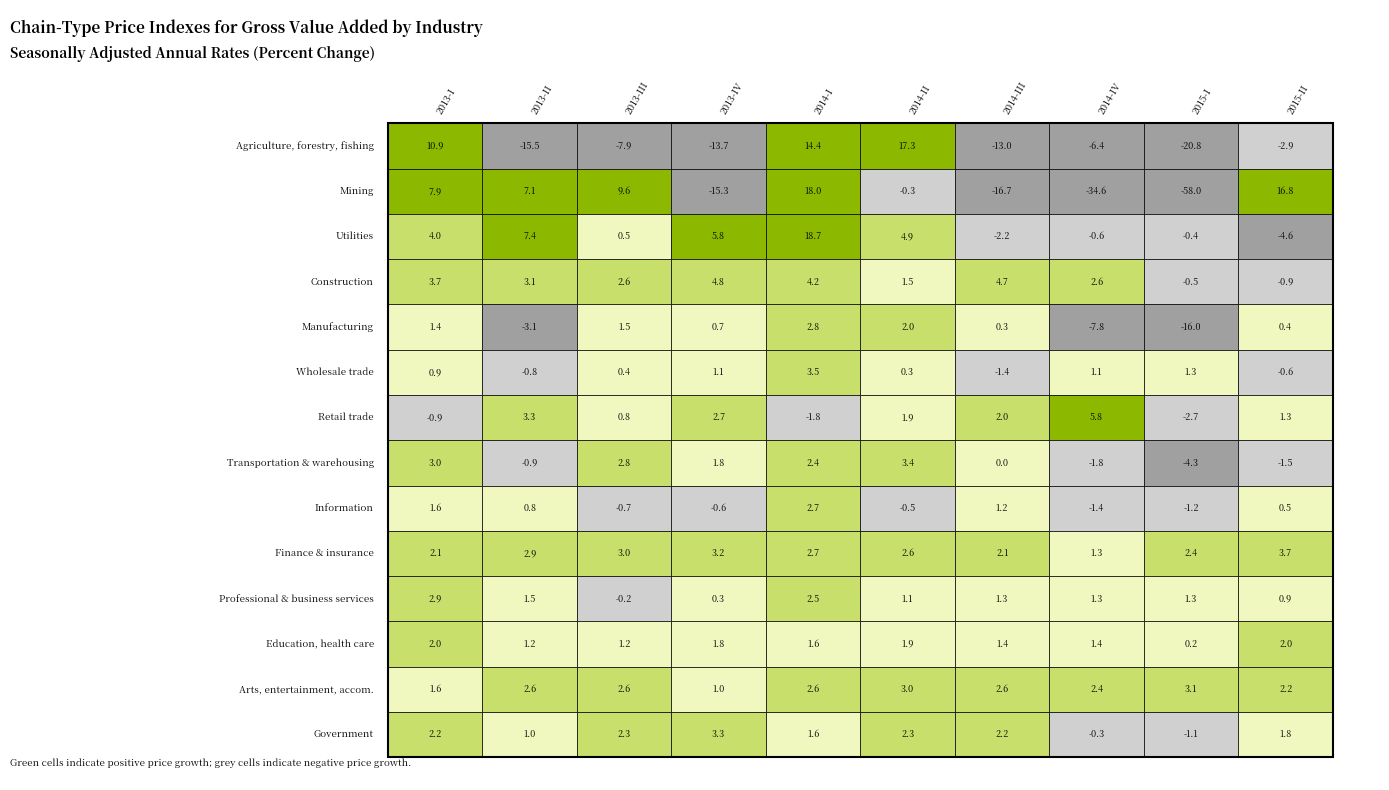

Rank the series by their maximum value, from highest to lowest.

Utilities, Mining, Agriculture, forestry, fishing, Retail trade, Construction, Finance & insurance, Wholesale trade, Transportation & warehousing, Government, Arts, entertainment, accom., Professional & business services, Manufacturing, Information, Education, health care